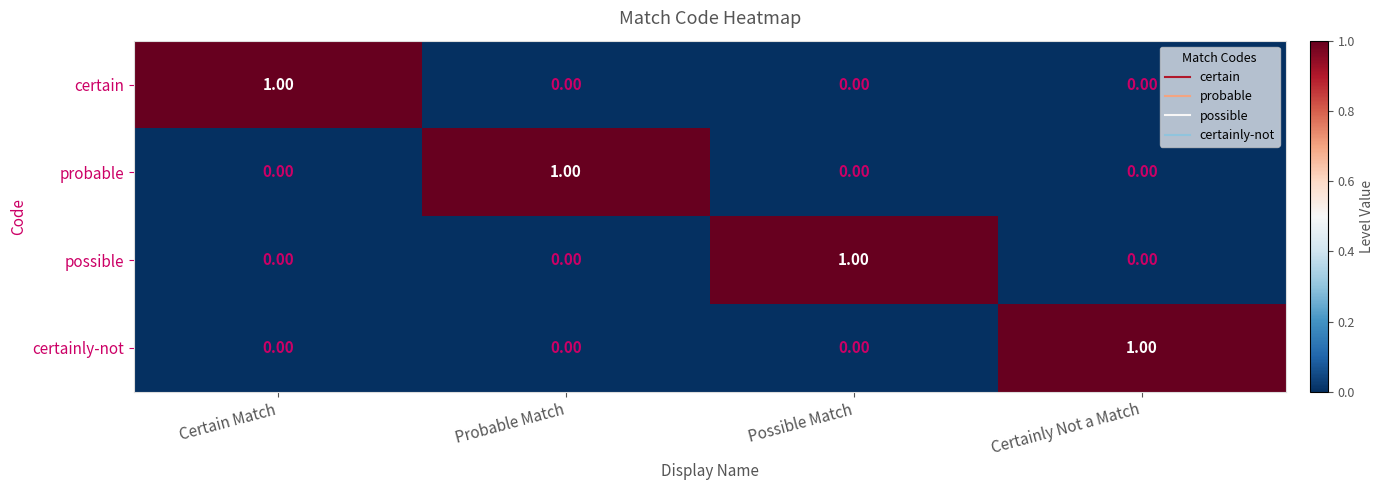

At how many categories does at least one series exceed 0?

4